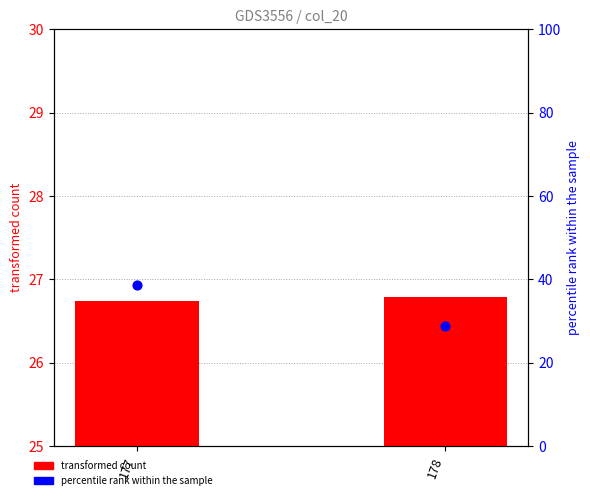

What are all the series names shown in the legend?

transformed count, percentile rank within the sample